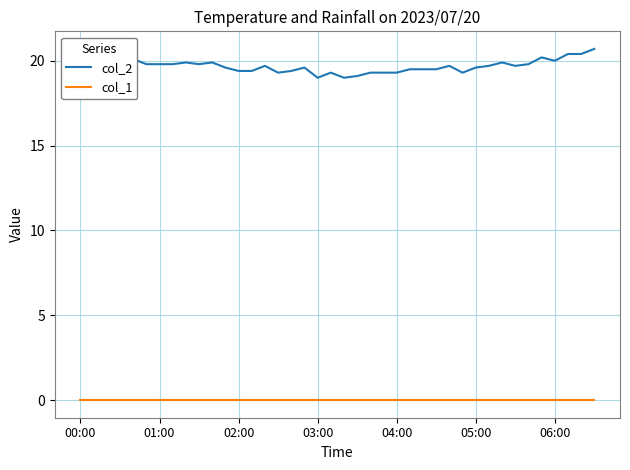

List the series in order of their peak value, highest first.

col_2, col_1